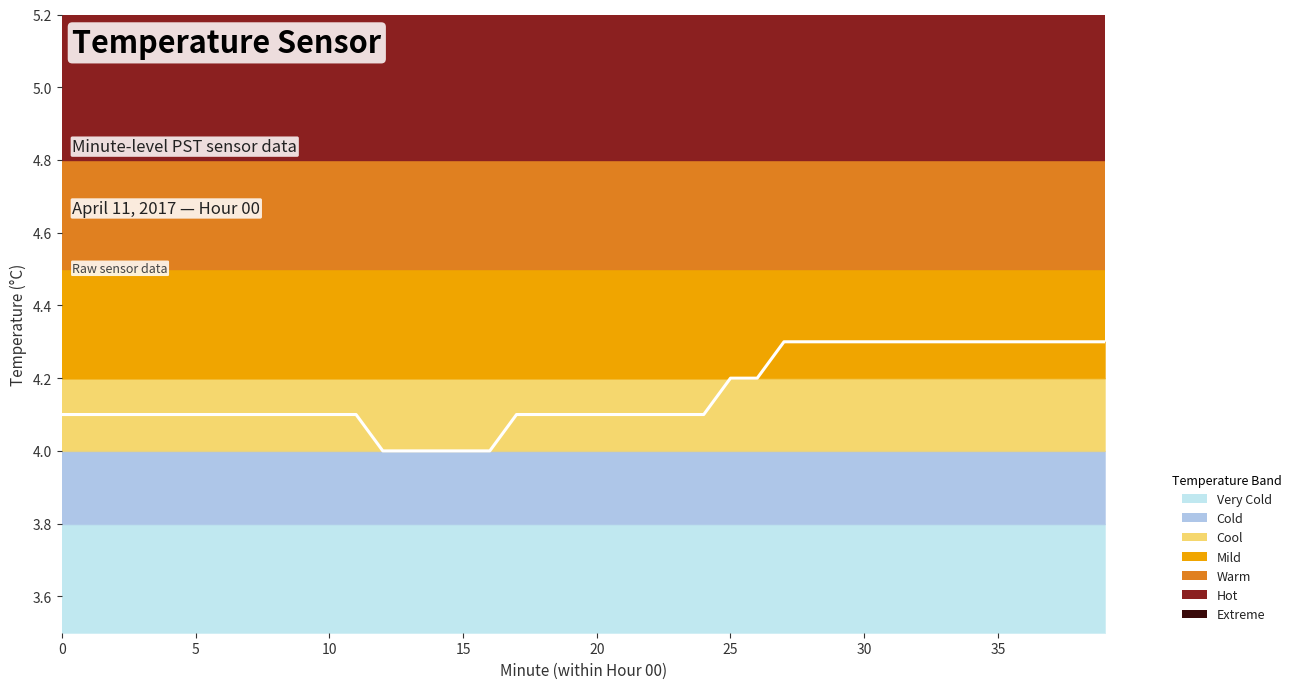

Count the number of categories in the chart.

40